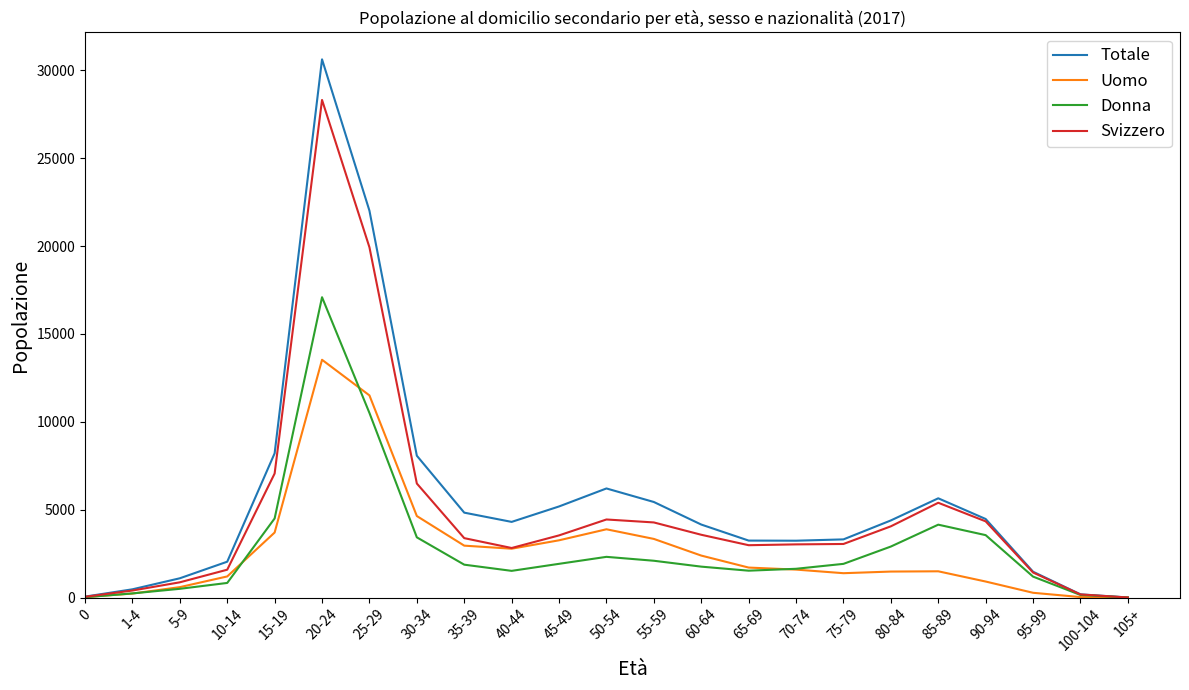

Is the value of Totale at 60-64 greater than the value of Uomo at 0?

Yes